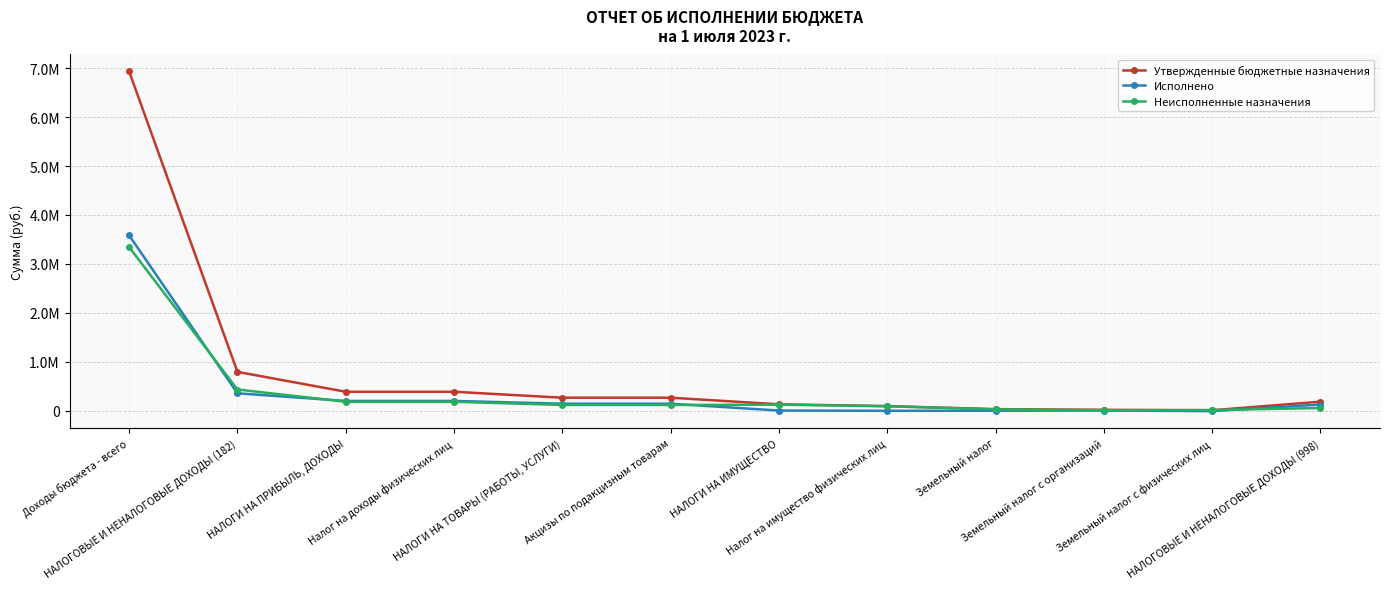

Reading left to right, transcribe all the data shown in this chart.

Утвержденные бюджетные назначения: 6929599.4	797630.0	391600.0	391600.0	270330.0	270330.0	135700.0	98700.0	37000.0	23000.0	14000.0	189364.4
Исполнено: 3583775.8	360008.6	204346.0	204346.0	147871.6	147871.6	7790.9	2947.1	4843.9	9024.4	-4180.6	131213.4
Неисполненные назначения: 3345823.6	437621.4	187254.0	187254.0	122458.4	122458.4	127909.1	95752.9	32156.1	13975.6	18180.5	59991.7